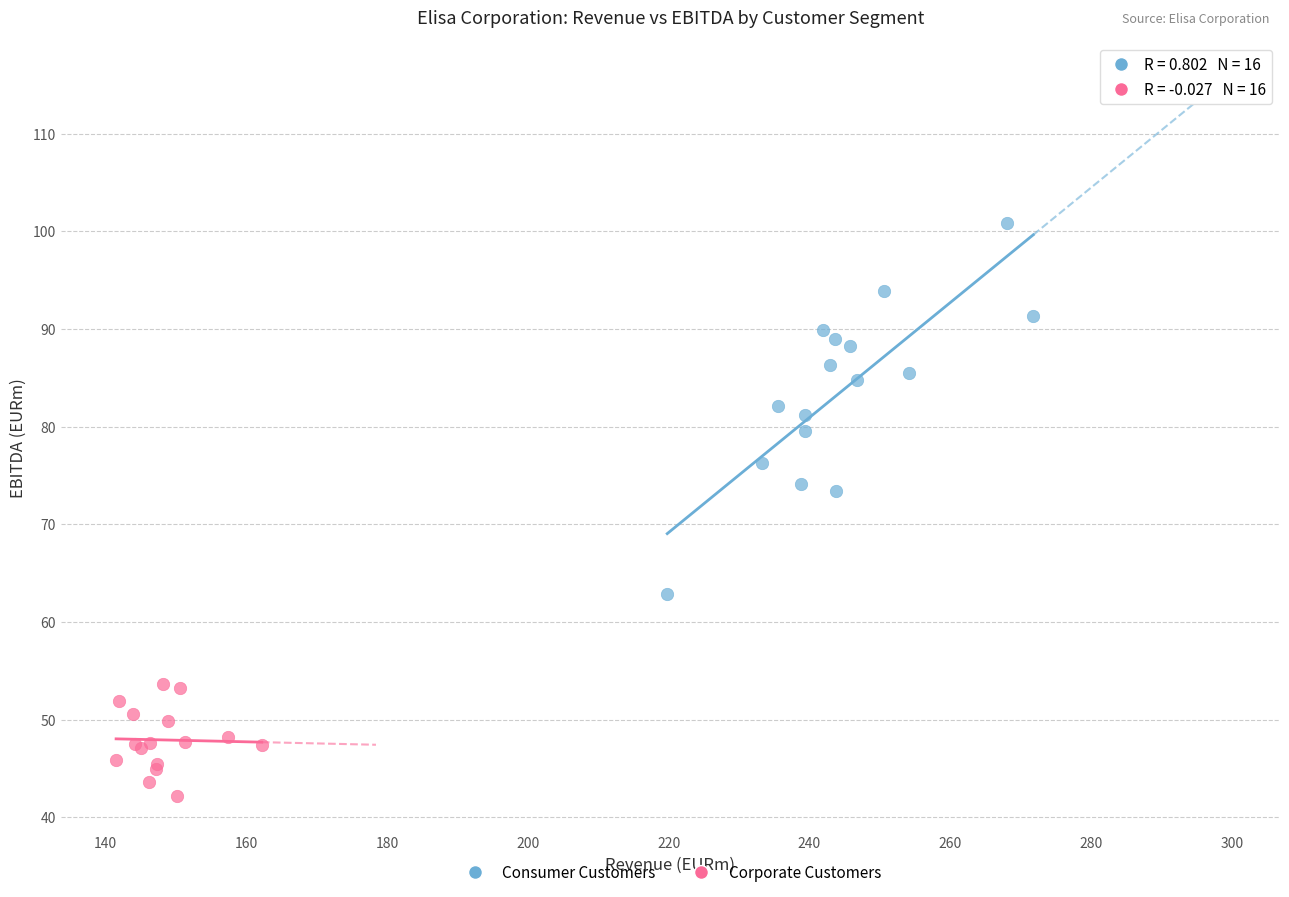

Which series contains the highest Y value?

Consumer Customers